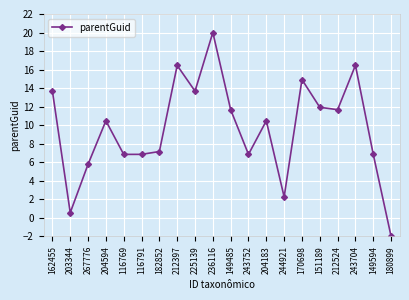

How many categories are shown in the chart?

20